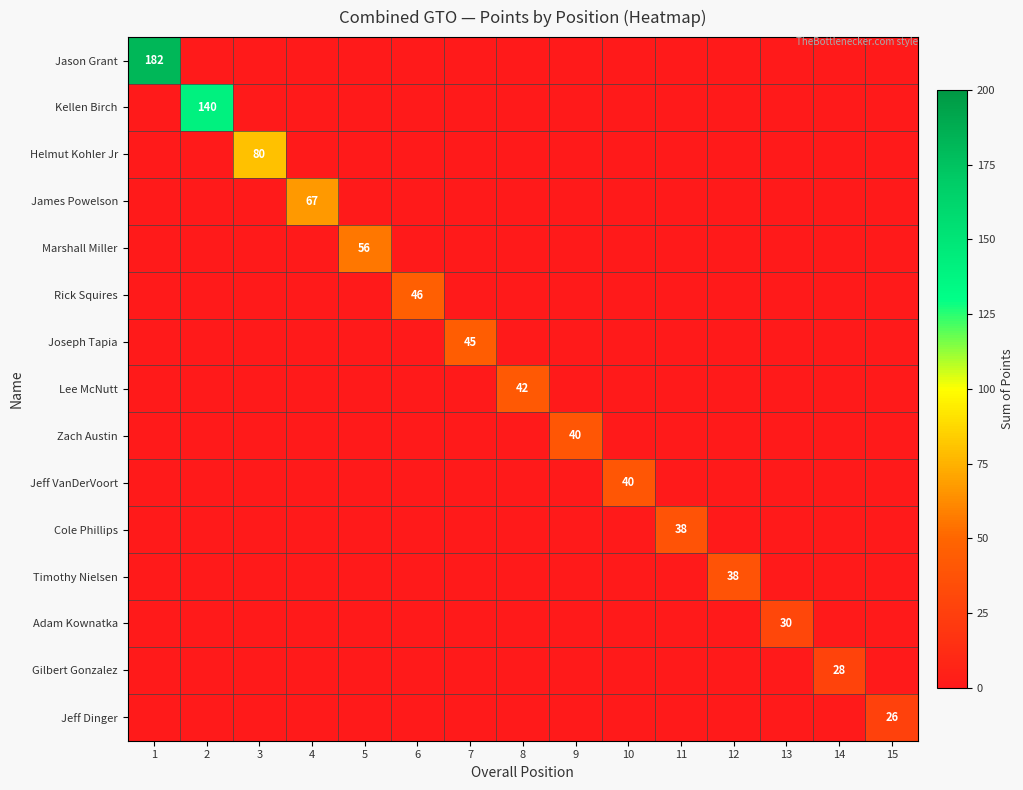

Is it true that Kellen Birch equals 55 at 2?

False